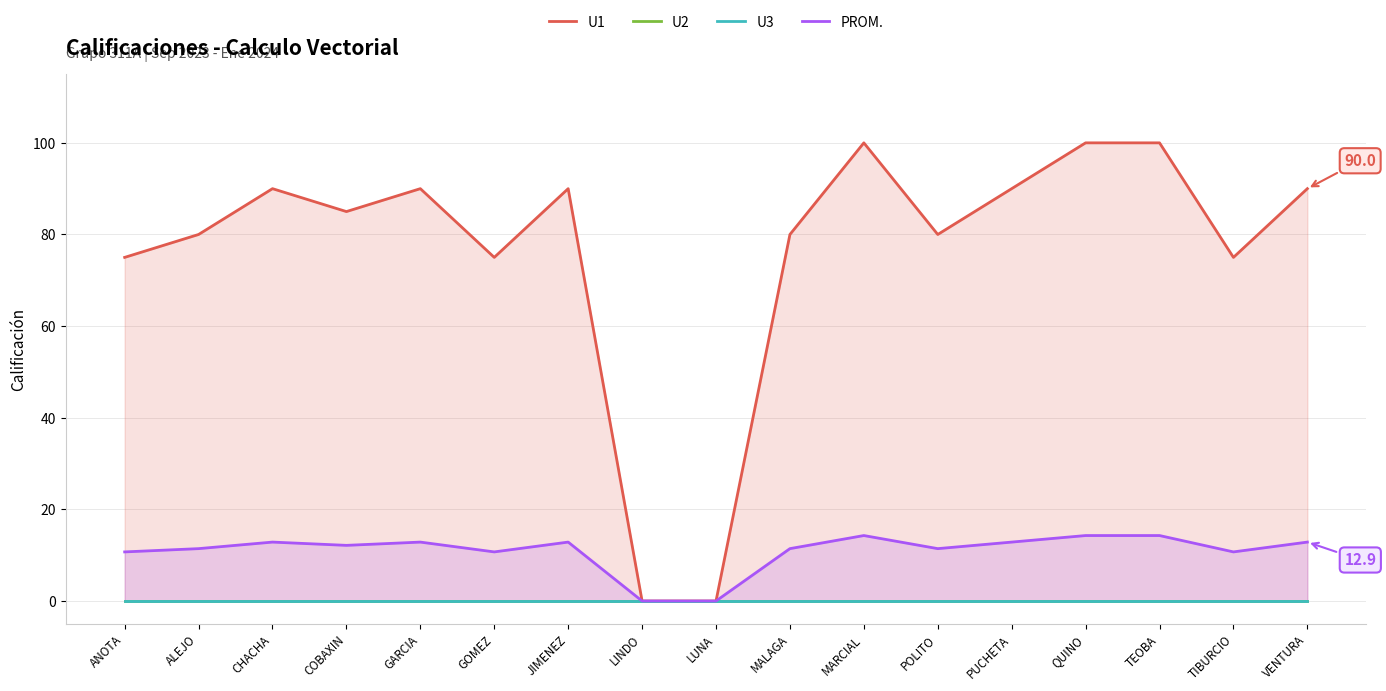

What is the sum of the PROM. values at ALEJO and CHACHA?

24.3